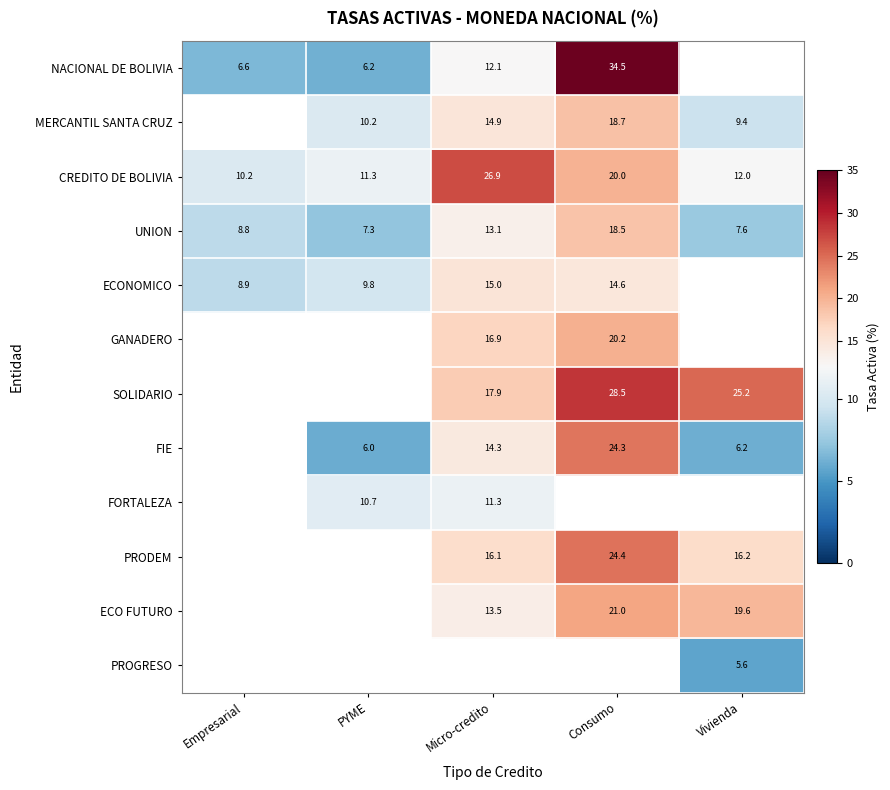

How many series are shown in this chart?

12